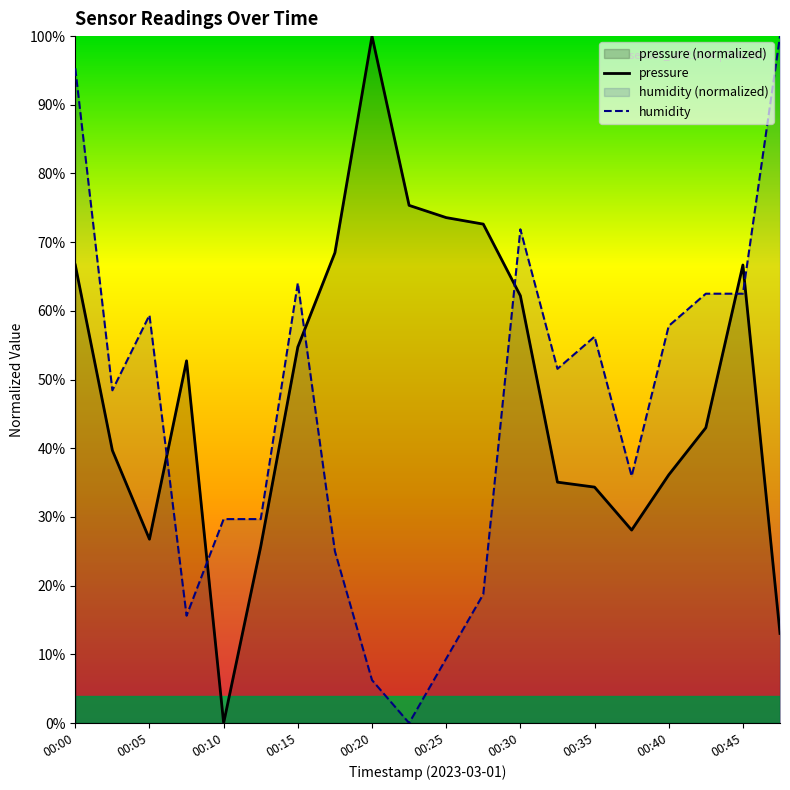

How many interior local valleys does the pressure series have?

3